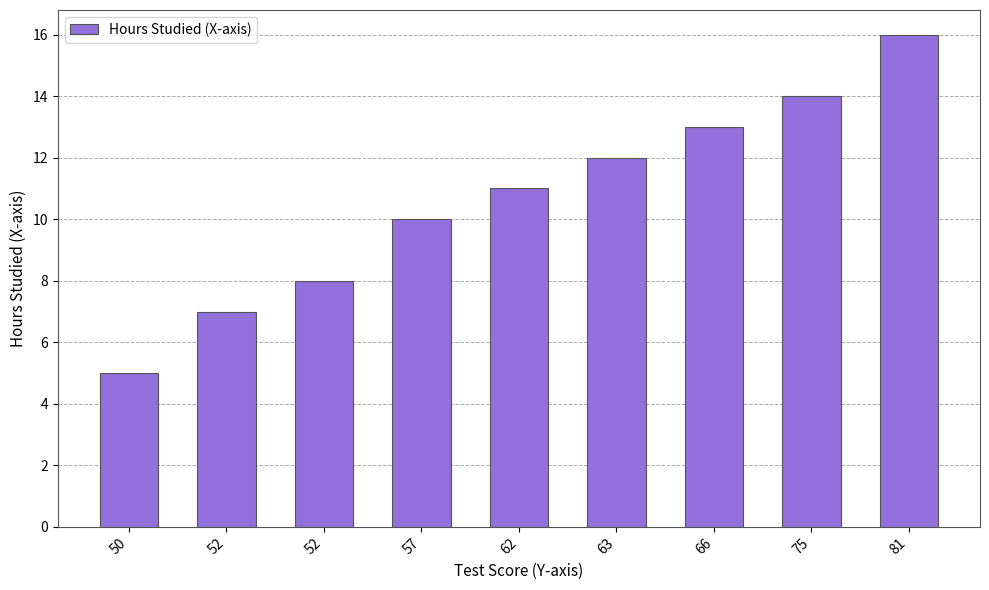

How many bars are there in total?

9